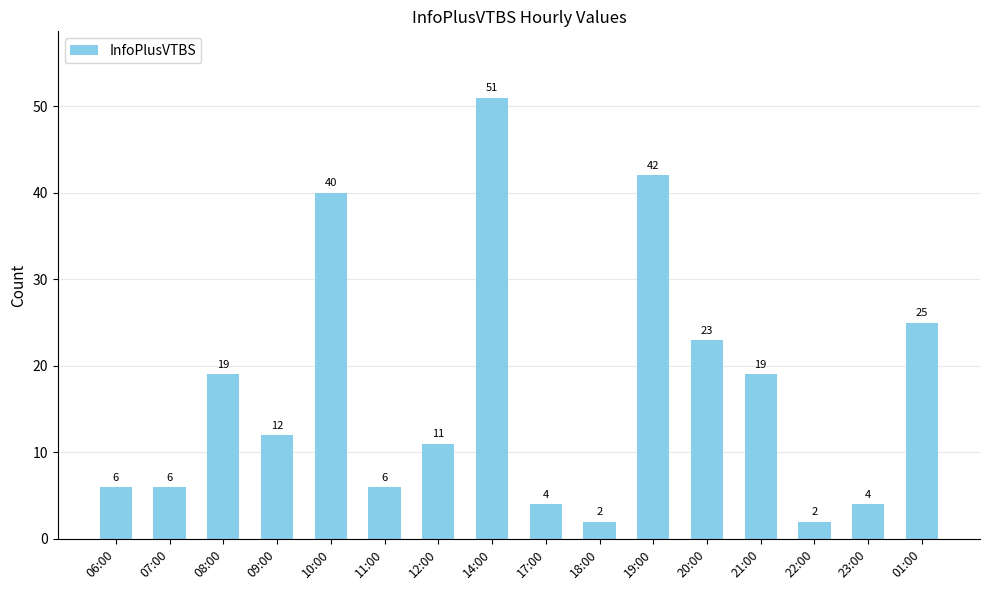

Does the chart contain stacked bars?

No